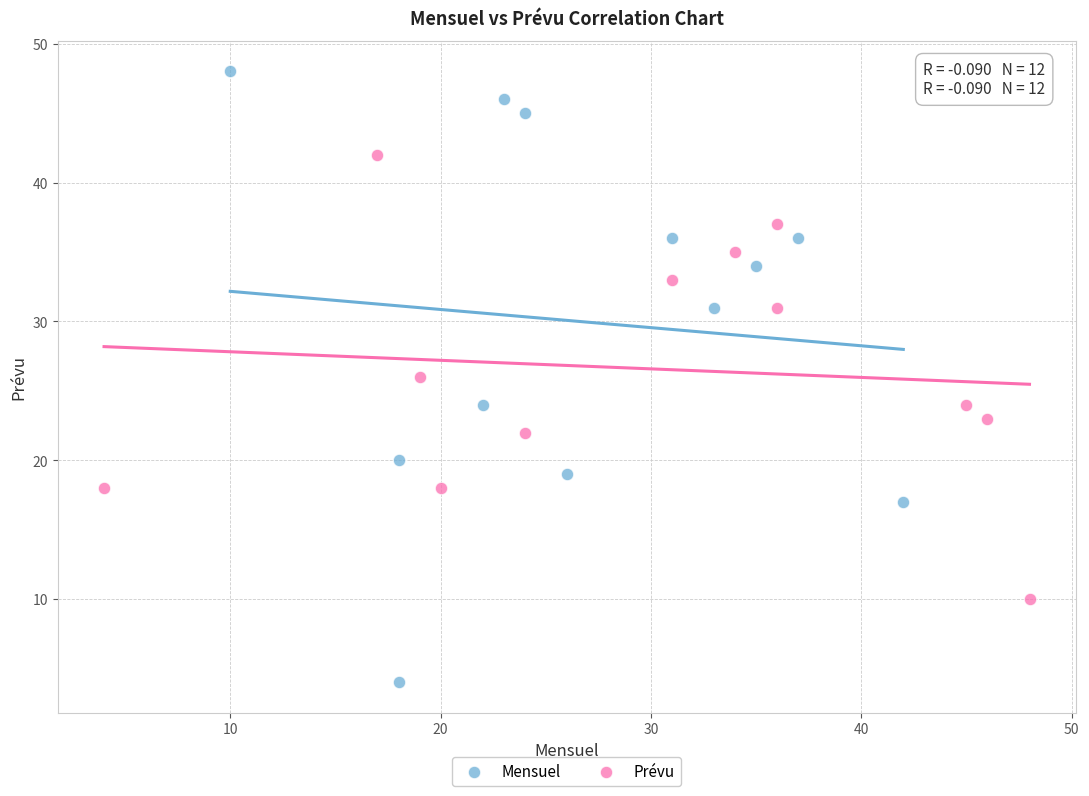

Which series has the largest Y range (max minus min)?

Mensuel